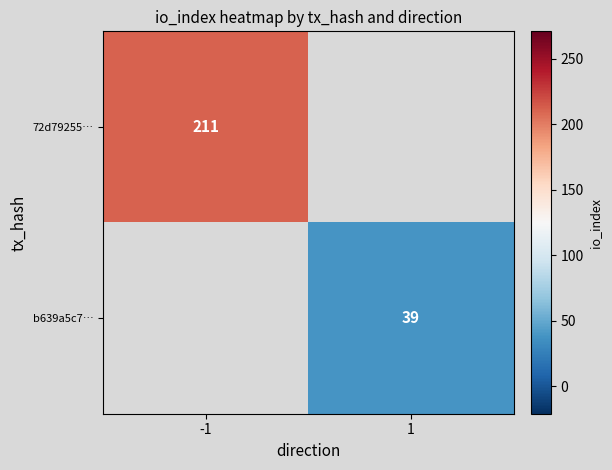

The value of 72d79255… at -1 is 295. True or false?

False